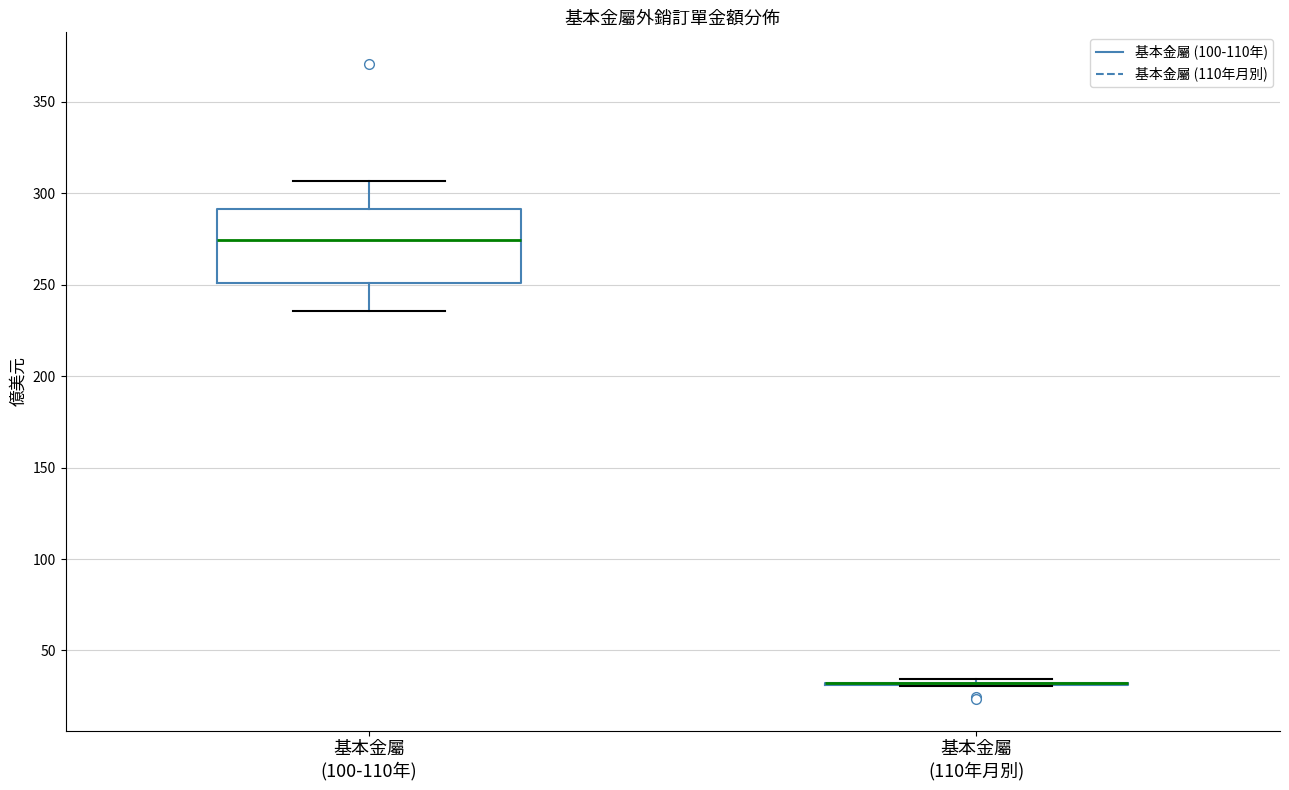

Where is the lower edge of the box for 基本金屬 (100-110年) on the y-axis? The values are not printed on the chart, so give them approximately, as read against the axis.

250